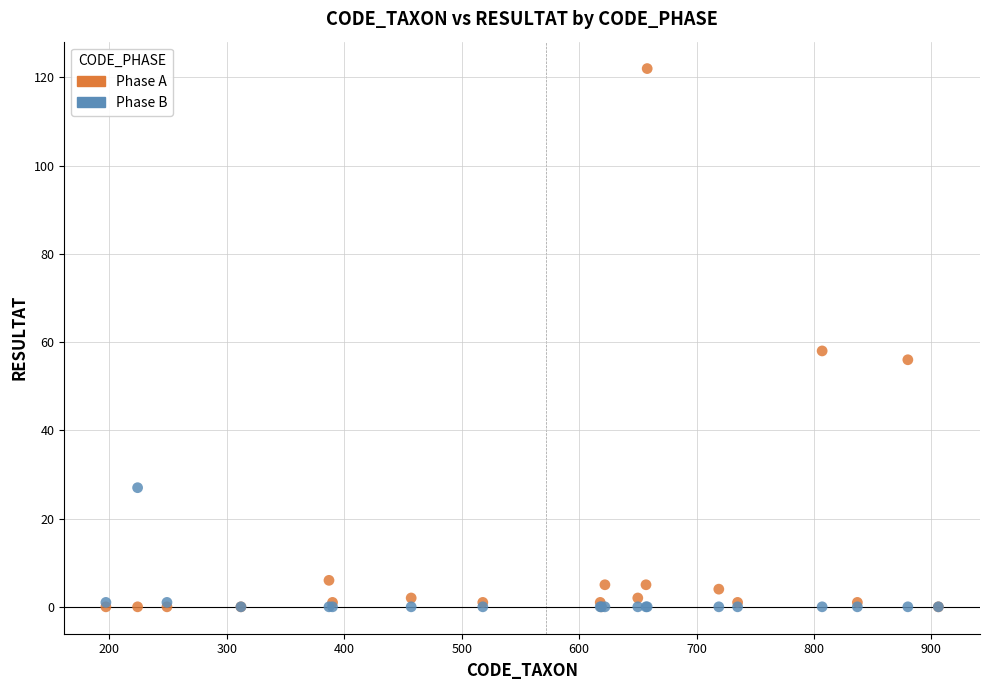

Across all series, what Y value is closest to 61?

58